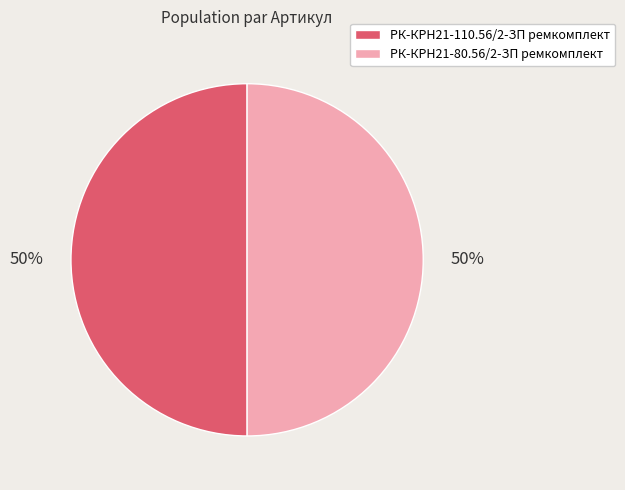

What is the ratio of the value at РК-КРН21-110.56/2-ЗП ремкомплект to the value at РК-КРН21-80.56/2-ЗП ремкомплект?

1.0